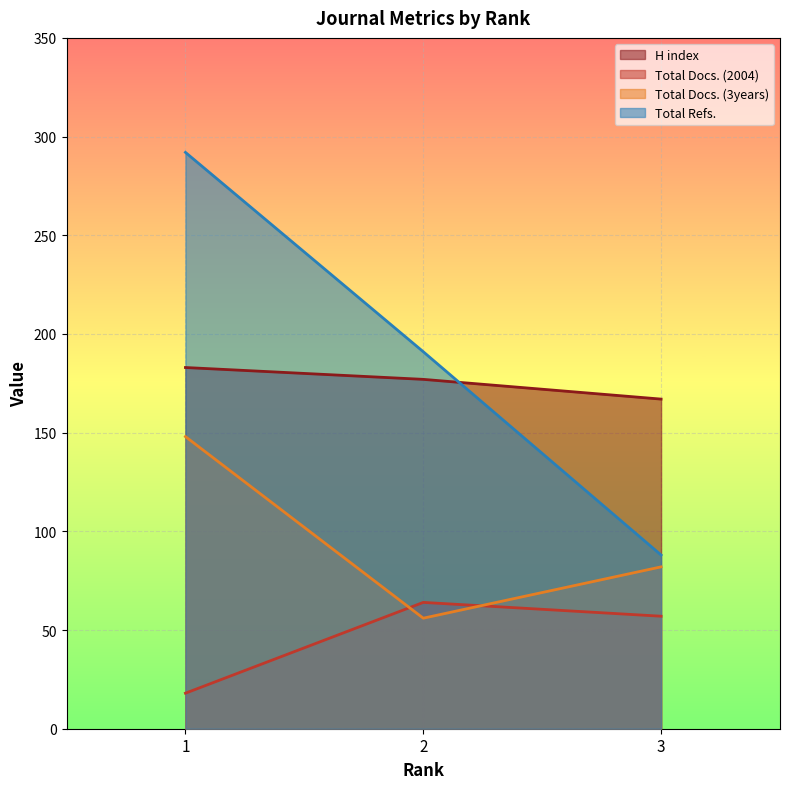

The Total Docs. (2004) series shows 13 at 1. True or false?

False